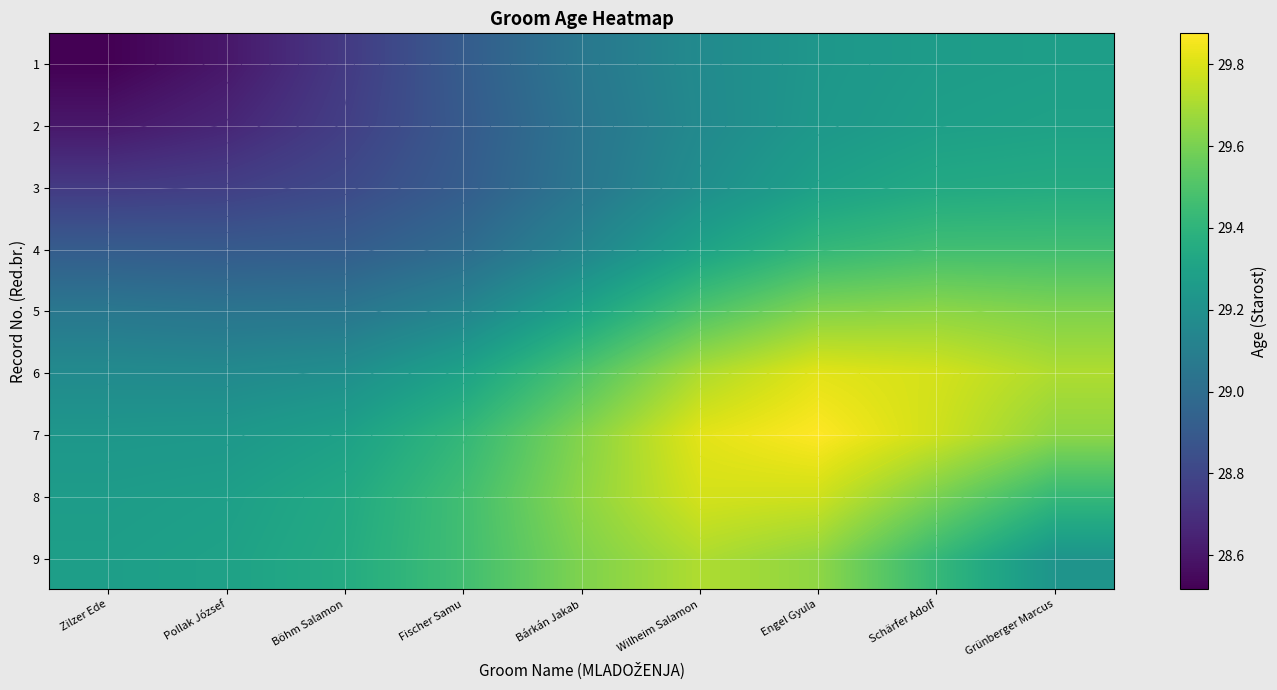

What value does the 1 series have at Fischer Samu?

28.9